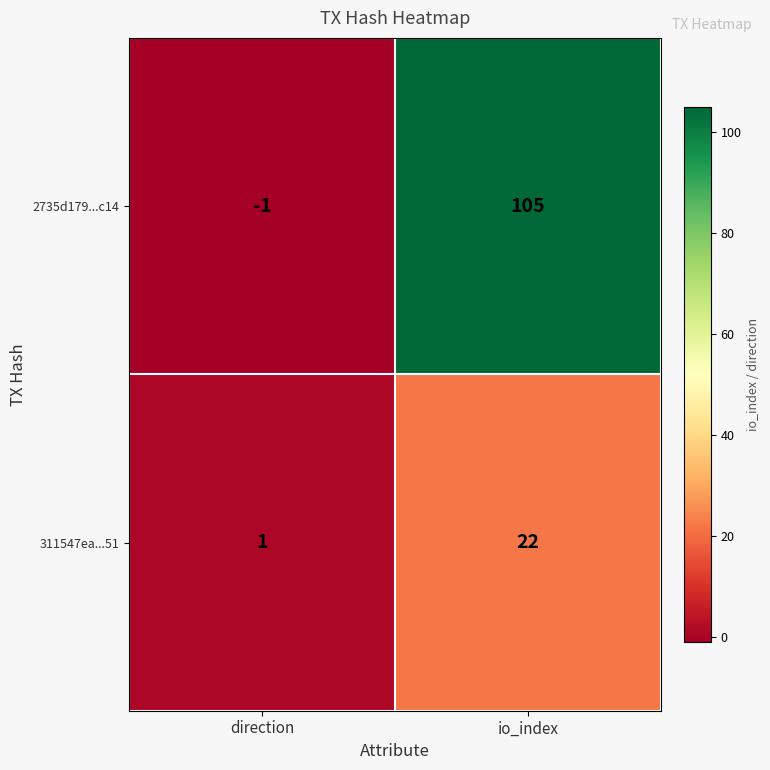

At which label is 2735d179...c14 closest to 52?

direction